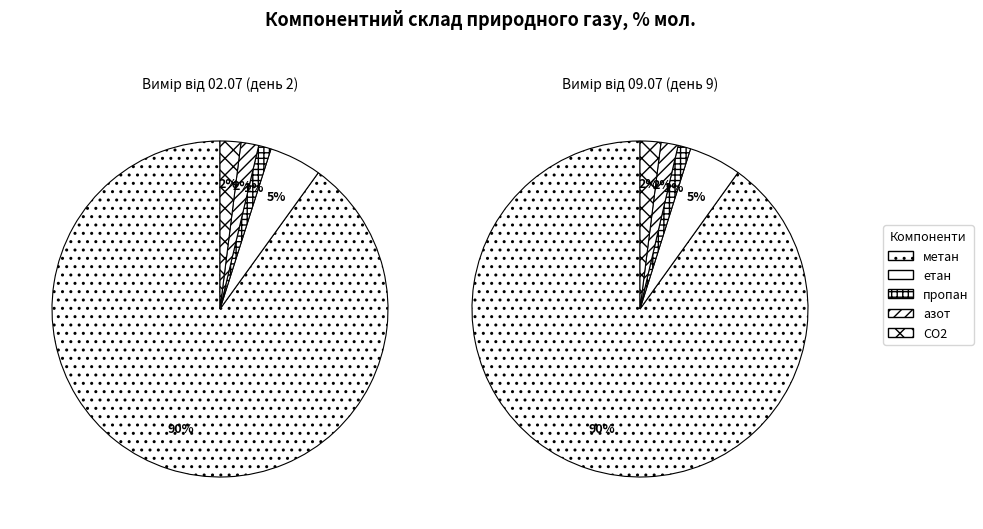

True or false: азот, N2 accounts for 27% of the total.

False